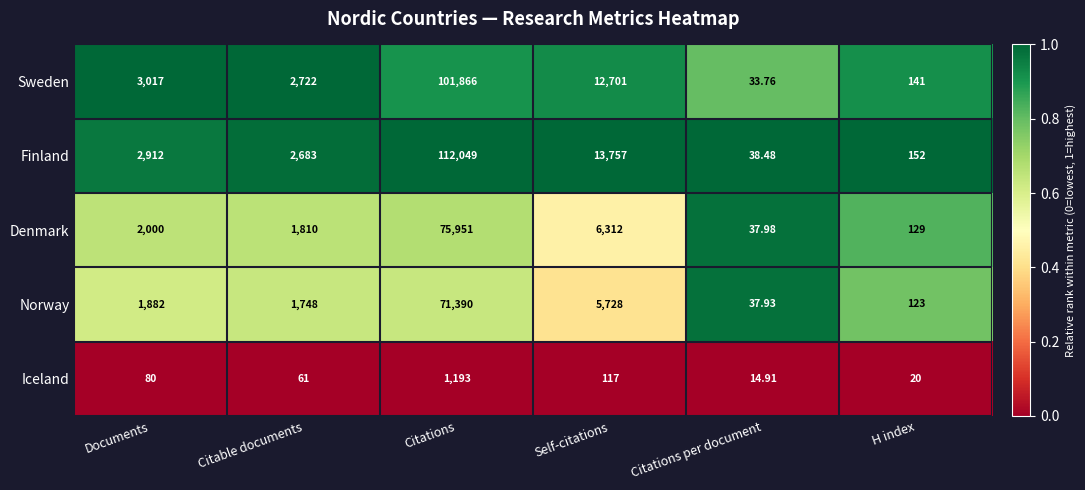

Which category has the lowest value in the Finland series?

Citations per document